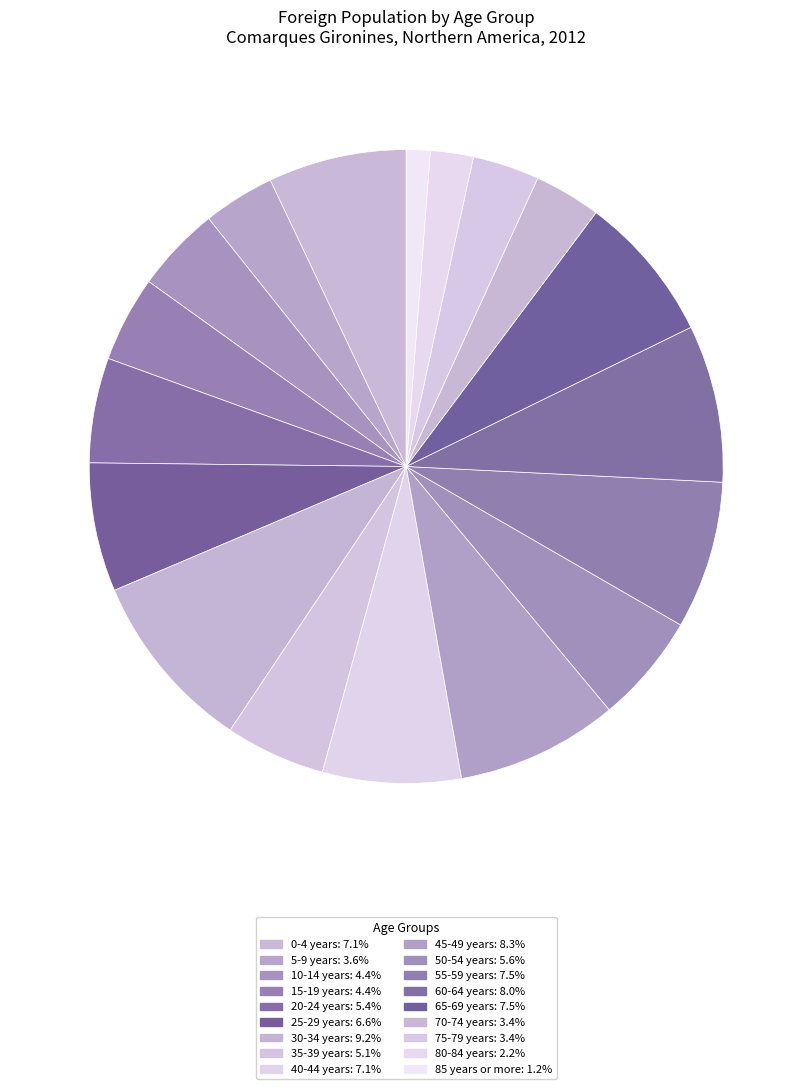

What is the total percentage of 80-84 years and 20-24 years?

7.5%